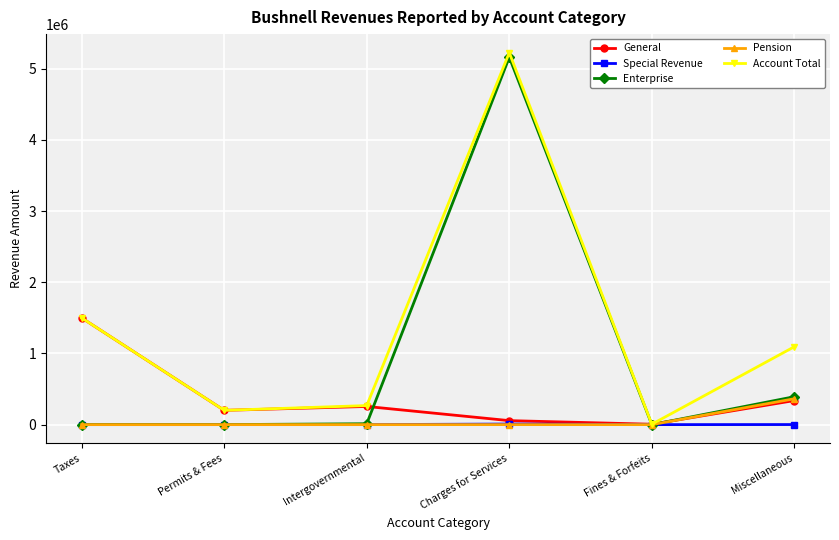

What are all the series names shown in the legend?

General, Special Revenue, Enterprise, Pension, Account Total